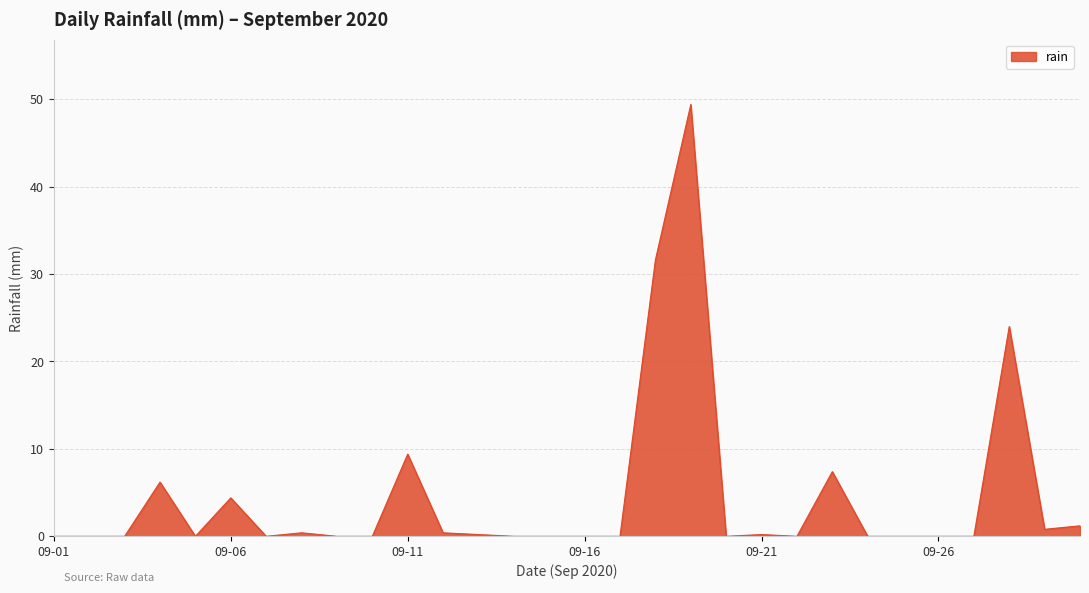

What is the difference between the maximum and minimum values?

49.4